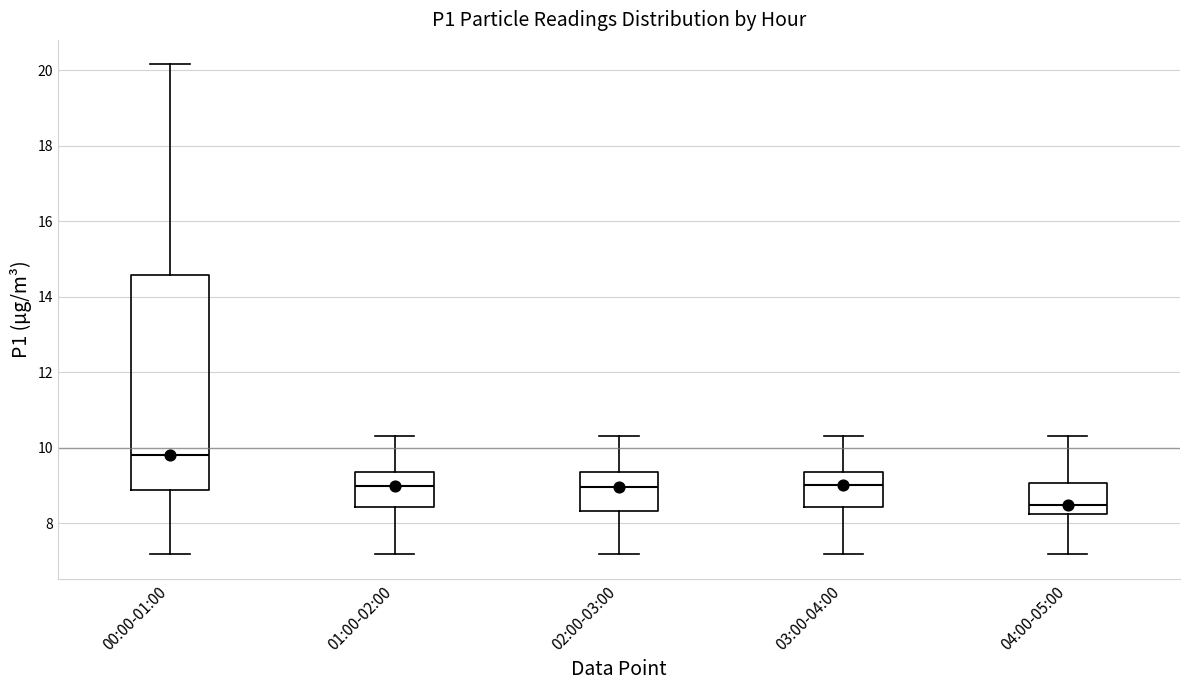

Where does the lower whisker of the box for 03:00-04:00 end on the y-axis? The values are not printed on the chart, so give them approximately, as read against the axis.

7.2